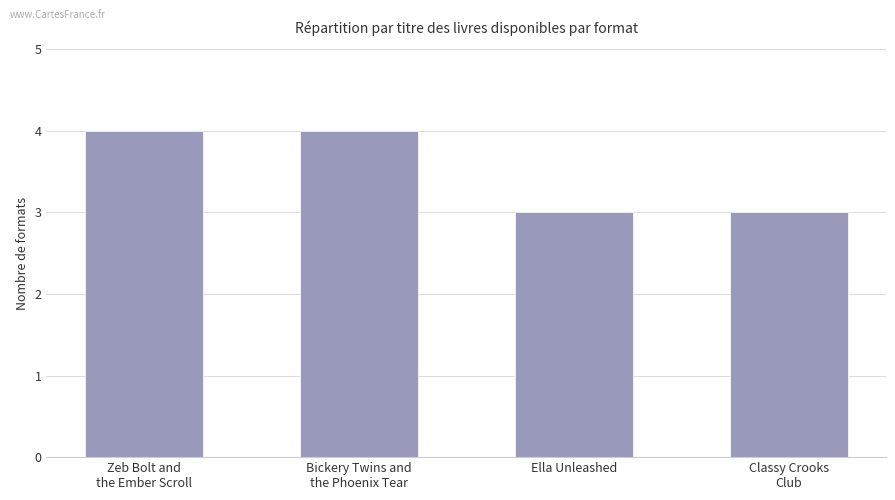

The chart shows a value of 4 at Zeb Bolt and
the Ember Scroll. True or false?

True